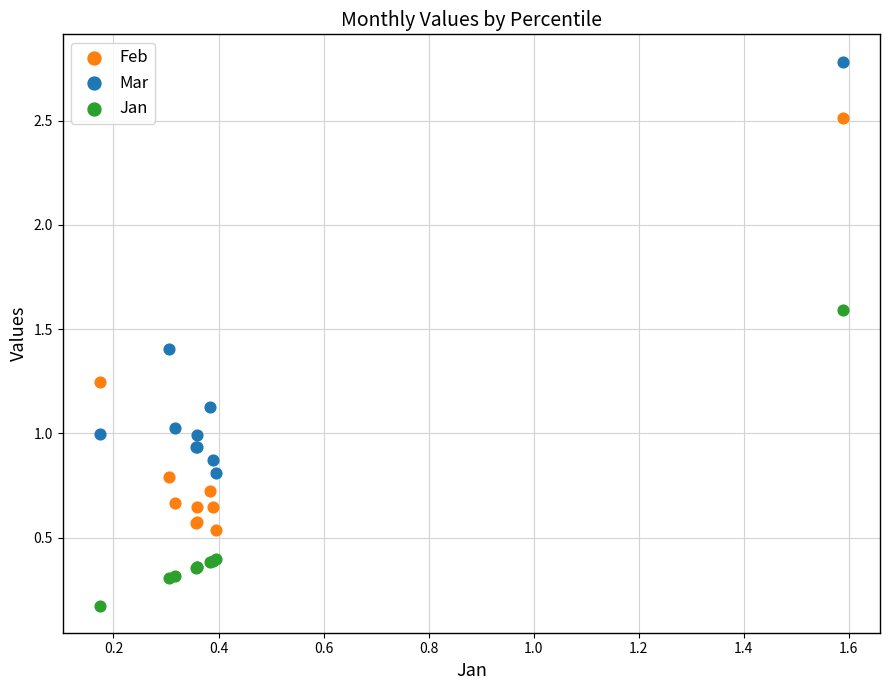

What are all the series names shown in the legend?

Feb, Mar, Jan